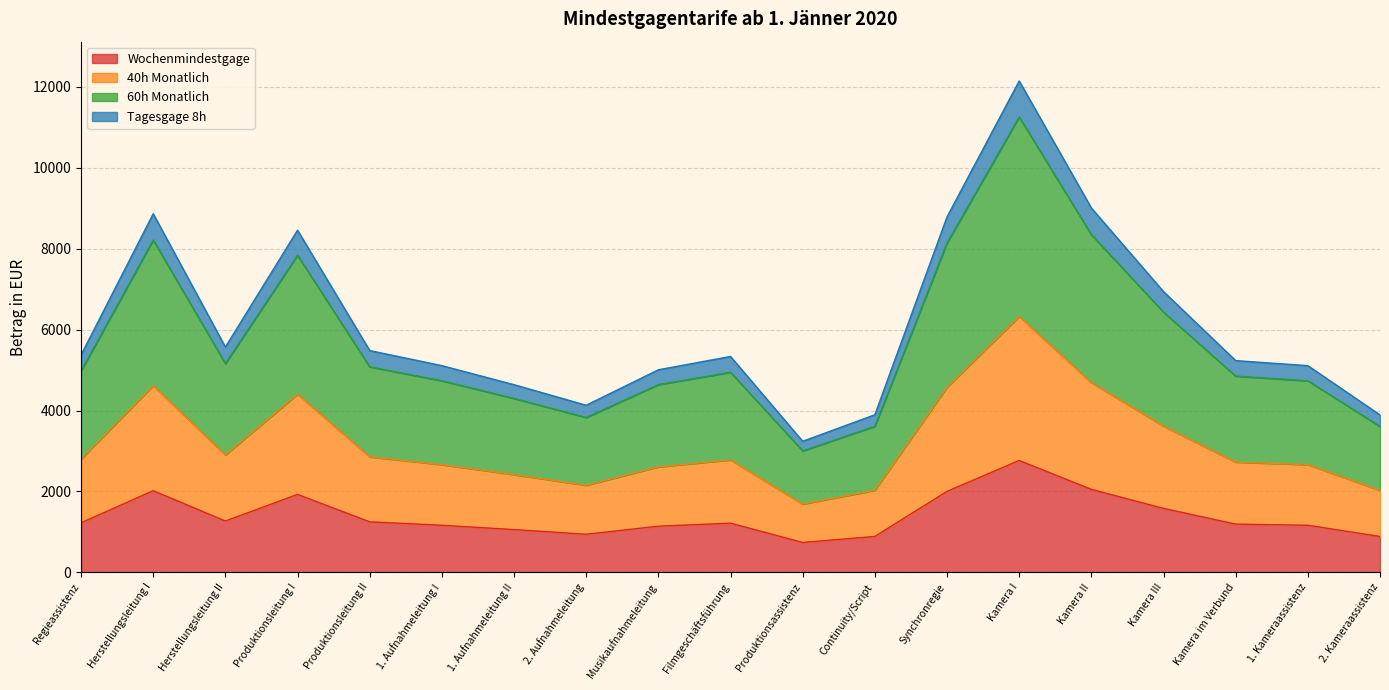

At which category is the sum across all series the highest?

Kamera I